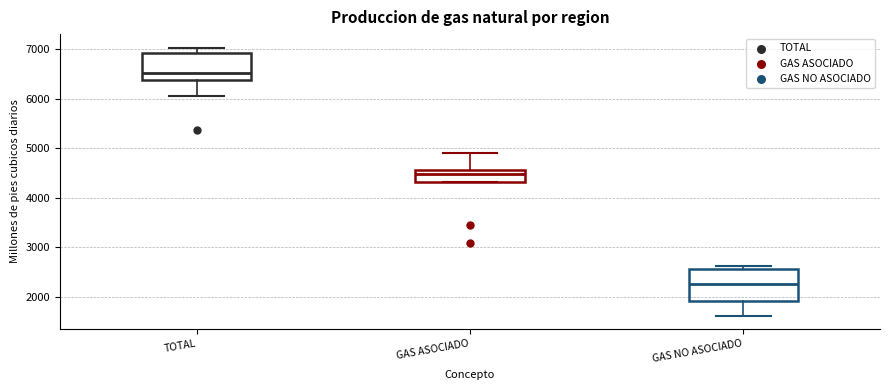

Reading left to right, transcribe this box plot: for each box, give where its median line is, the range the box spans, and where its two whiskers end, as read against the y-axis. The values are not printed on the chart, so give them approximately, as read against the axis.

TOTAL: median 6500, box 6400 to 6900, whiskers 6100 to 7000
GAS ASOCIADO: median 4500, box 4300 to 4600, whiskers 4300 to 4900
GAS NO ASOCIADO: median 2300, box 1900 to 2600, whiskers 1600 to 2600 (just above the box's upper edge)